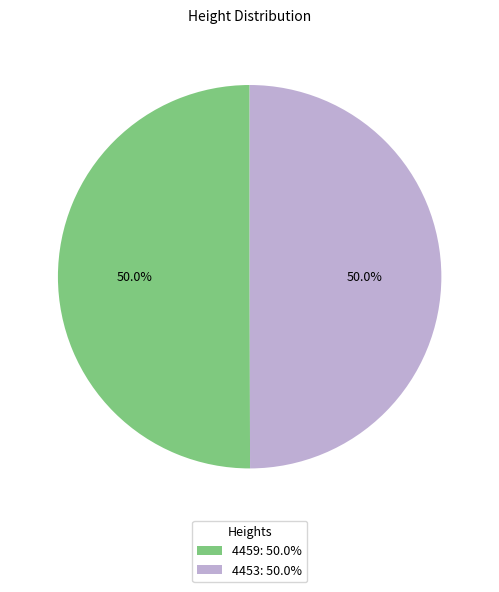

Approximately how many times larger is the value at 4459: 50.0% compared to 4453: 50.0%?

1.0